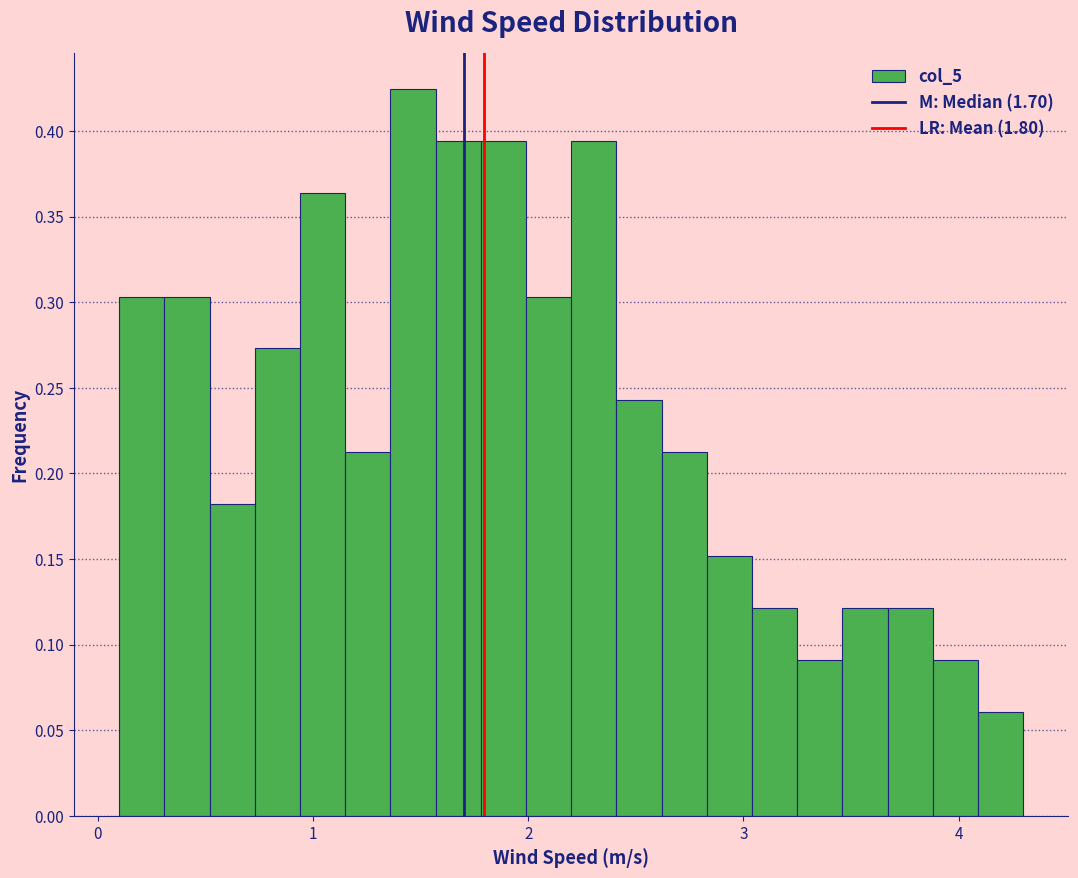

Read against the x-axis, roughly where is the centre of the tallest bar?

1.5